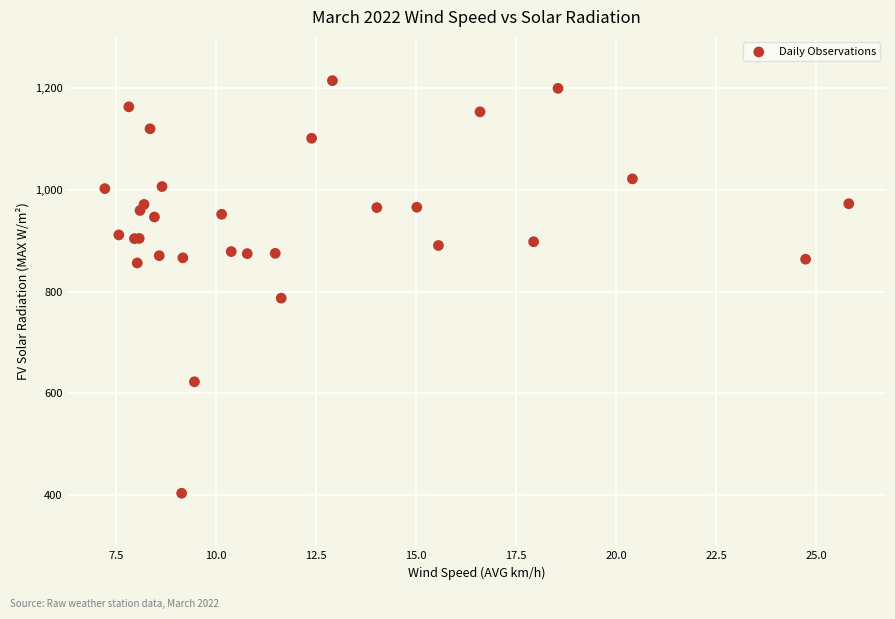

What Y value in the scatter plot is closest to 809?

787.1